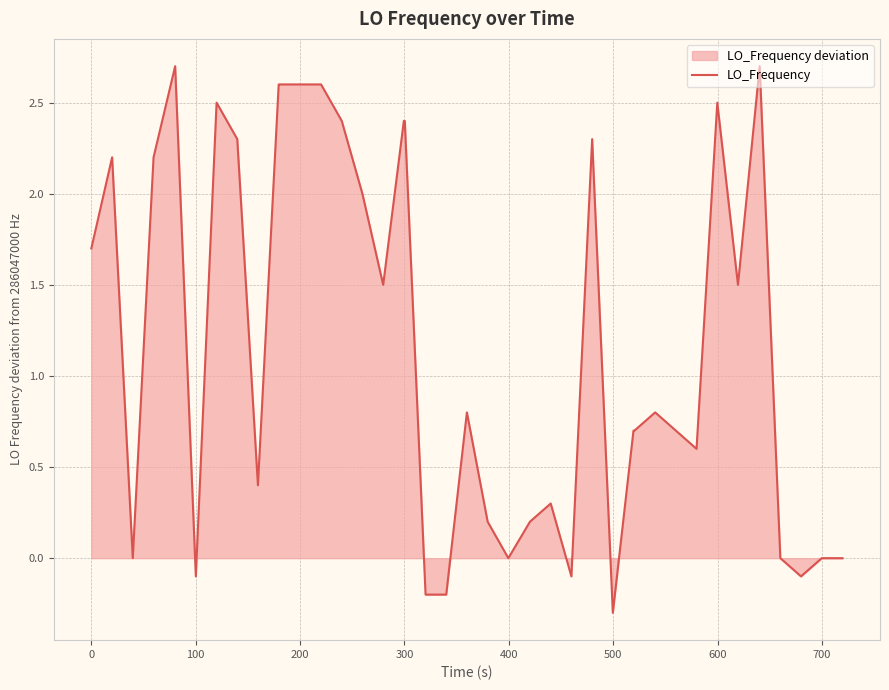

How many series are shown in this chart?

1